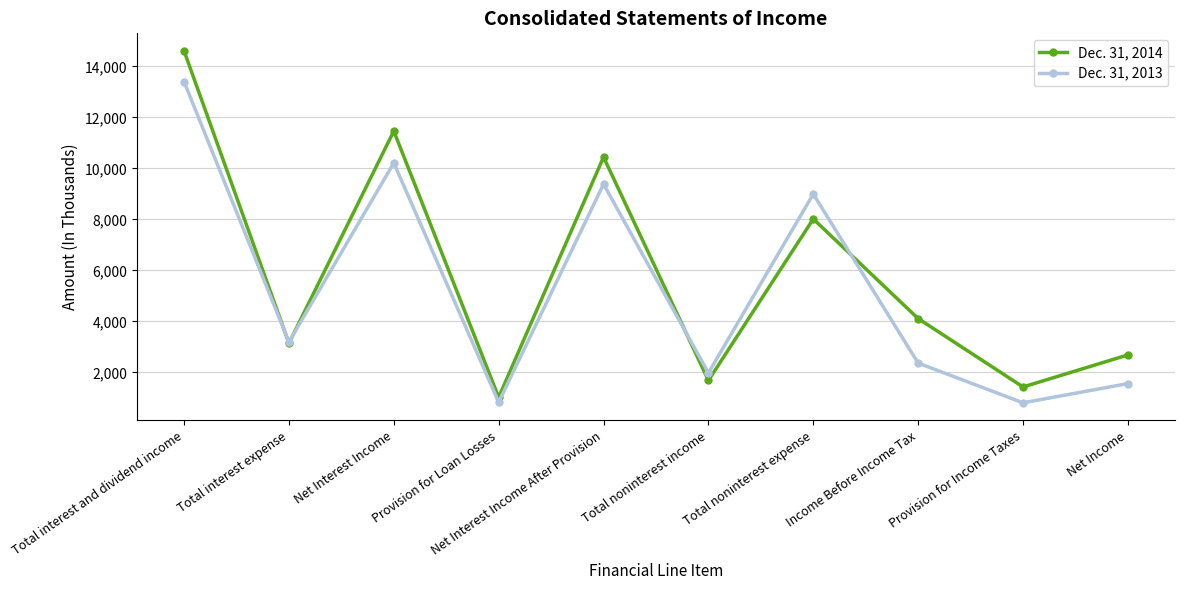

Rank the series by their maximum value, from highest to lowest.

Dec. 31, 2014, Dec. 31, 2013